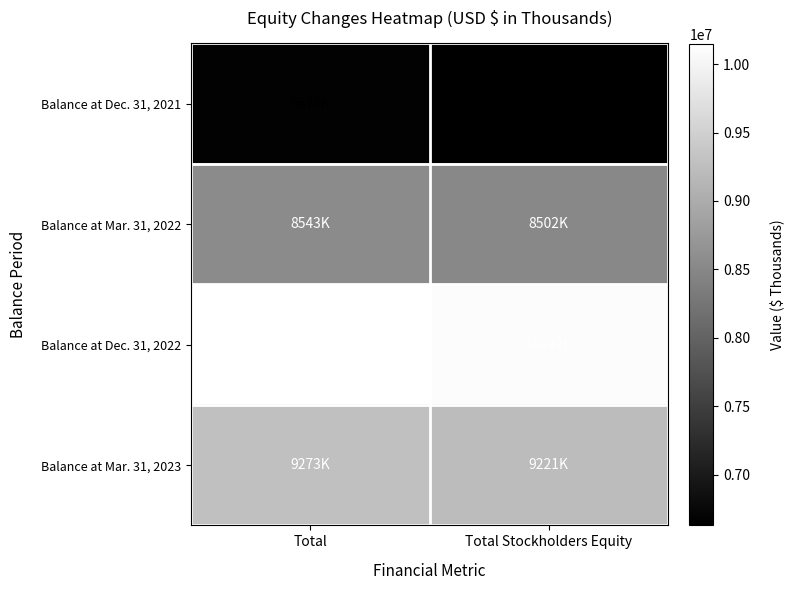

What is the spread (max minus min) of values at Total?

3472073